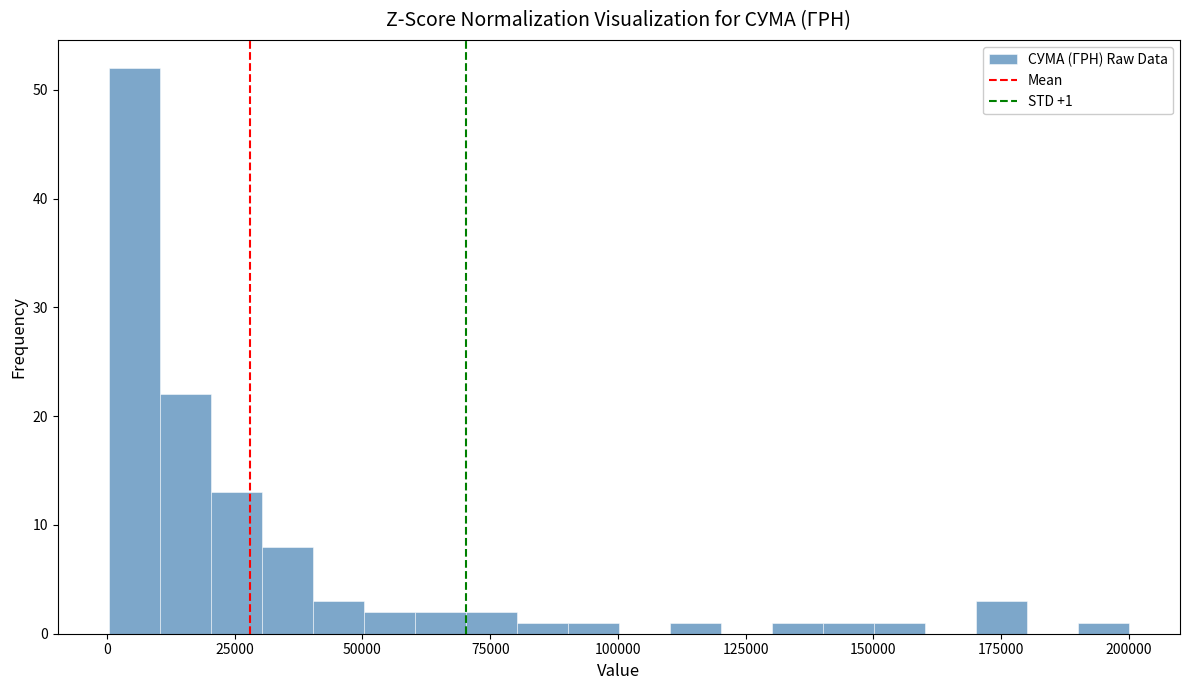

Read against the x-axis, roughly where is the centre of the tallest bar?

5000